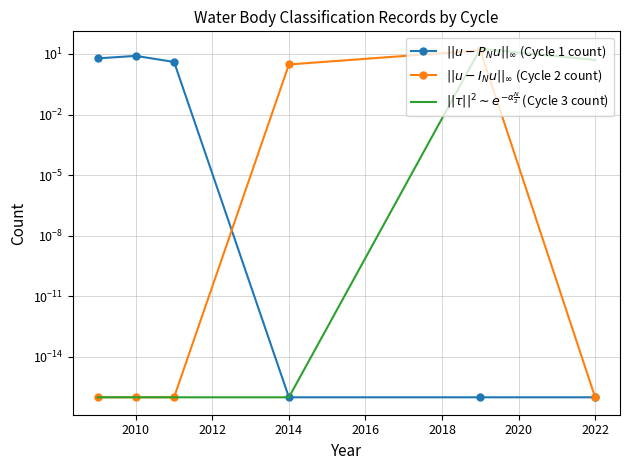

Reading left to right, transcribe all the data shown in this chart.

$||u - P_N u||_\infty$ (Cycle 1 count): 6.0	8.0	4.0	0.0	0.0	0.0
$||u - I_N u||_\infty$ (Cycle 2 count): 0.0	0.0	0.0	3.0	15.0	0.0
$||\tau||^2 \sim e^{-\alpha \frac{N}{2}}$ (Cycle 3 count): 0.0	0.0	0.0	0.0	18.0	5.0